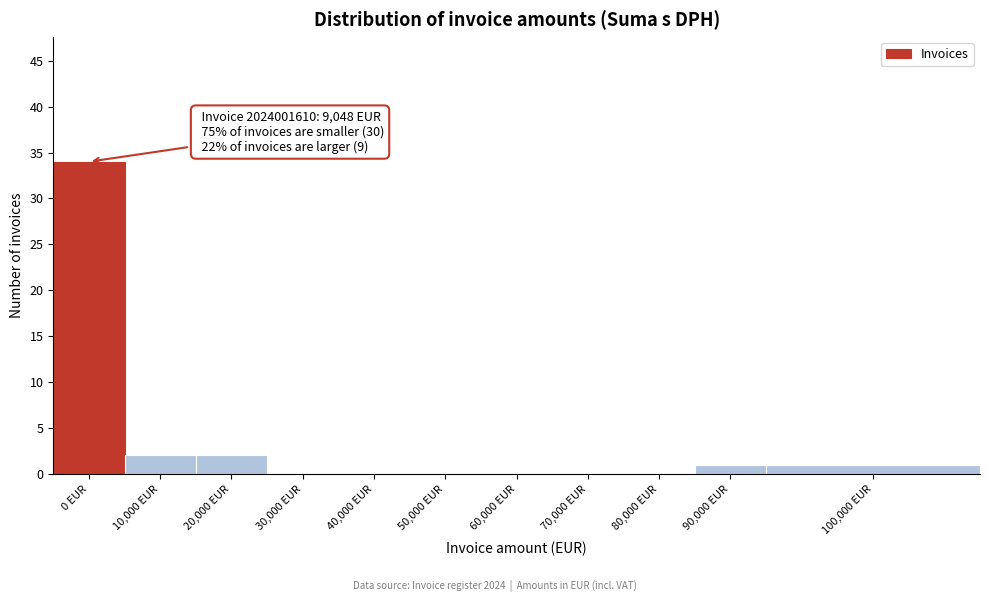

Reading right to left, transcribe all the data shown in this chart.

100,000 EUR=1	90,000 EUR=1	80,000 EUR=0	70,000 EUR=0	60,000 EUR=0	50,000 EUR=0	40,000 EUR=0	30,000 EUR=0	20,000 EUR=2	10,000 EUR=2	0 EUR=34